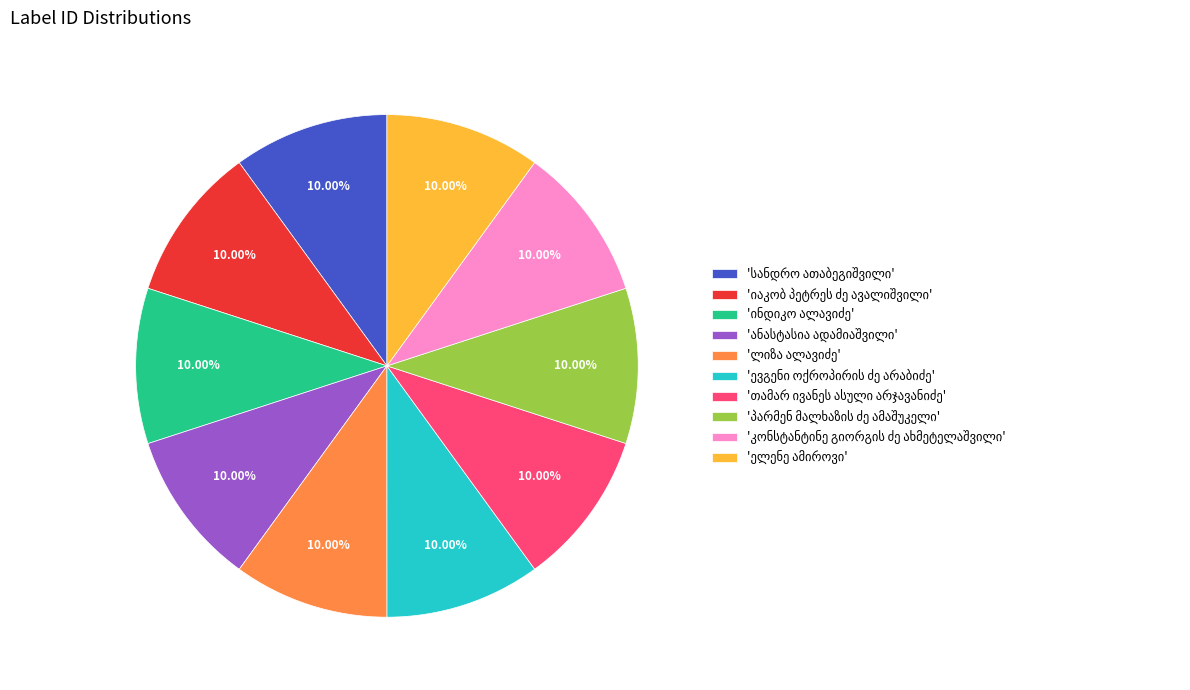

Is there a majority slice in this chart?

No